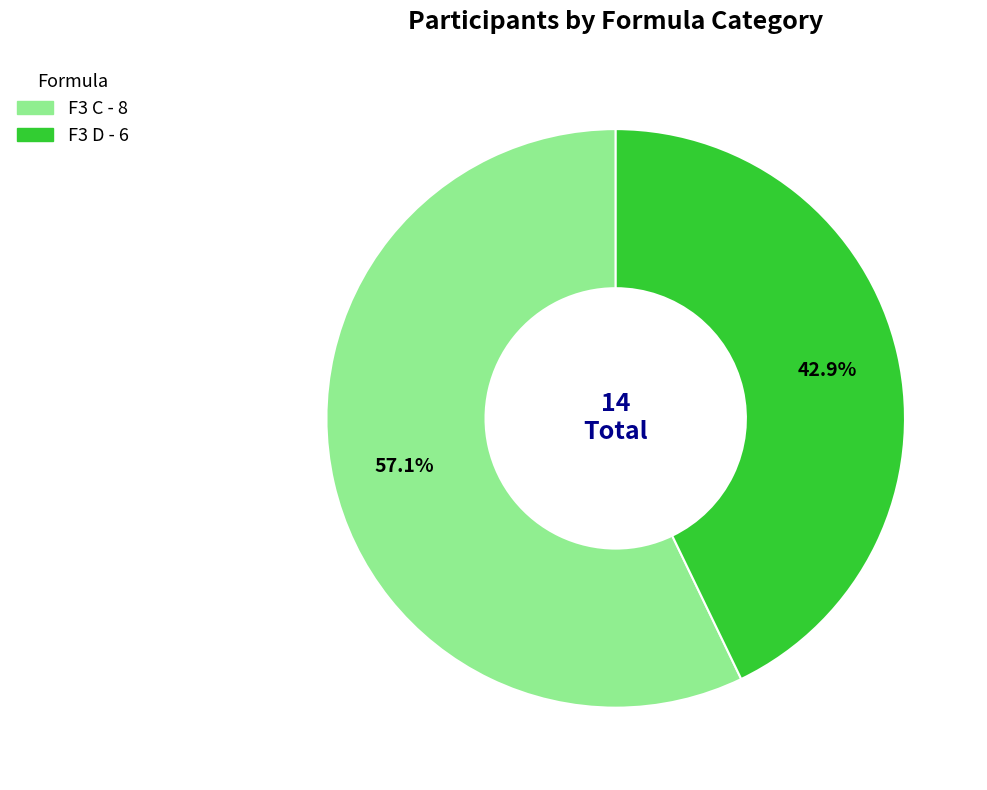

What percentage is the F3 D slice, to the nearest percent?

43%